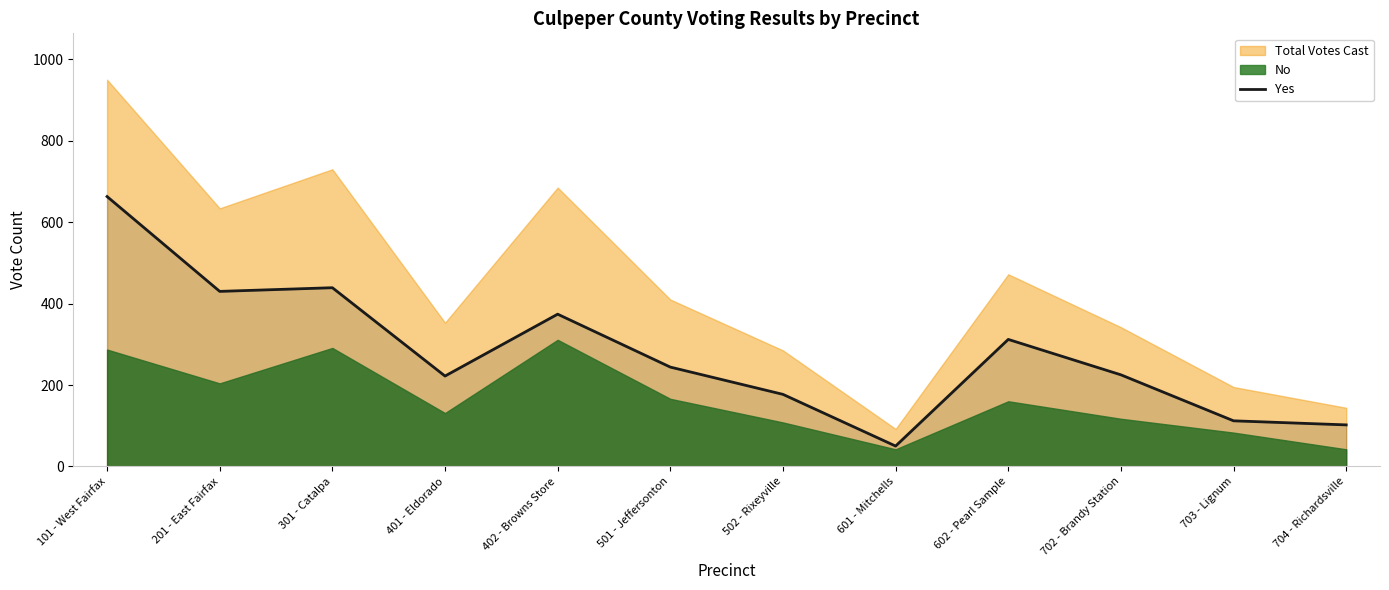

How many interior local peaks (higher than both neighbors) does the data have?

3